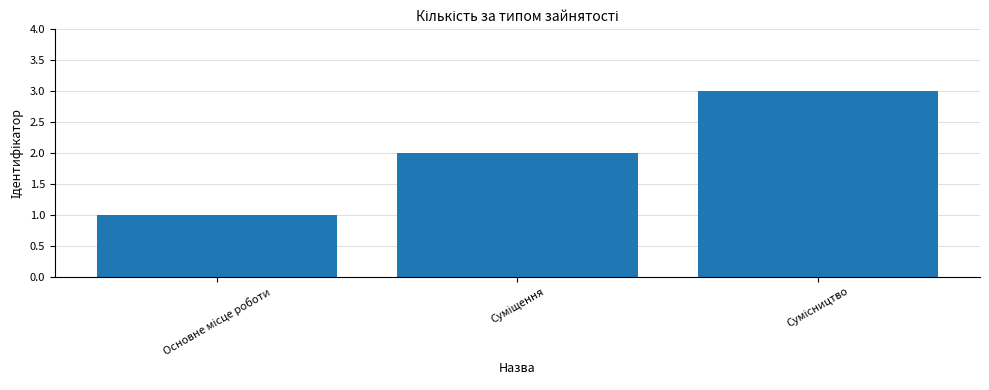

What is the greatest value displayed?

3